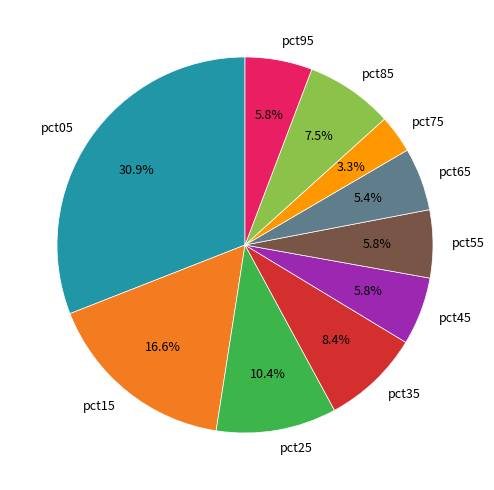

What is the largest slice in the pie chart?

pct05